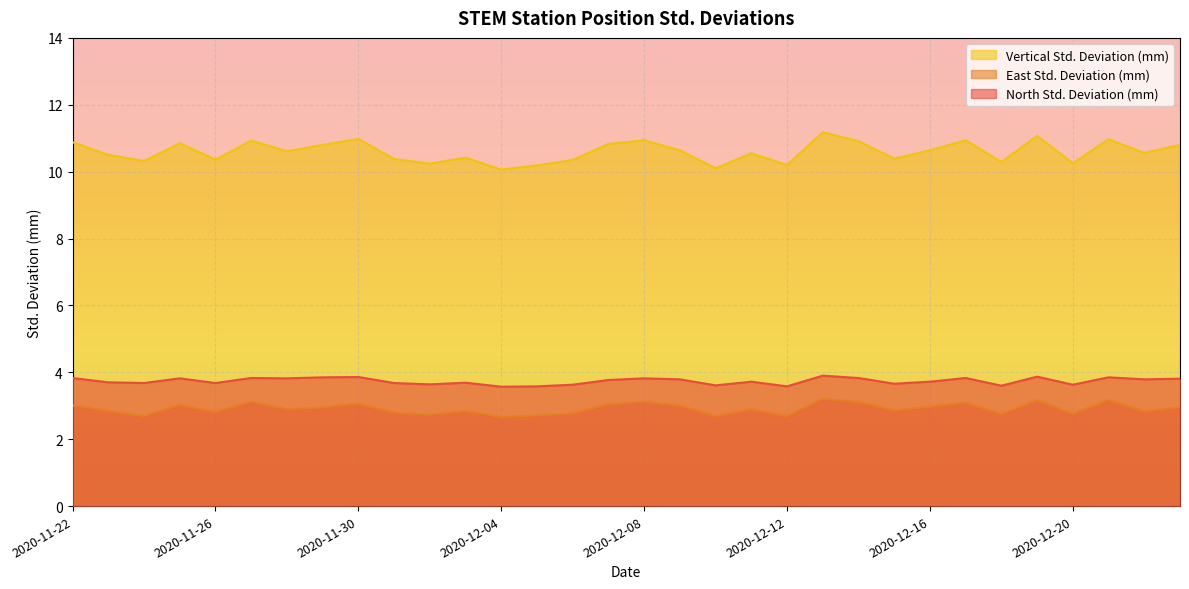

Reading left to right, list all the values displayed in this chart.

North Std. Deviation (mm): 2020-11-22=3.8	2020-11-23=3.7	2020-11-24=3.7	2020-11-25=3.8	2020-11-26=3.7	2020-11-27=3.8	2020-11-28=3.8	2020-11-29=3.9	2020-11-30=3.9	2020-12-01=3.7	2020-12-02=3.6	2020-12-03=3.7	2020-12-04=3.6	2020-12-05=3.6	2020-12-06=3.6	2020-12-07=3.8	2020-12-08=3.8	2020-12-09=3.8	2020-12-10=3.6	2020-12-11=3.7	2020-12-12=3.6	2020-12-13=3.9	2020-12-14=3.8	2020-12-15=3.7	2020-12-16=3.7	2020-12-17=3.8	2020-12-18=3.6	2020-12-19=3.9	2020-12-20=3.6	2020-12-21=3.9	2020-12-22=3.8	2020-12-23=3.8
East Std. Deviation (mm): 2020-11-22=3.0	2020-11-23=2.8	2020-11-24=2.7	2020-11-25=3.0	2020-11-26=2.8	2020-11-27=3.1	2020-11-28=2.9	2020-11-29=3.0	2020-11-30=3.1	2020-12-01=2.8	2020-12-02=2.7	2020-12-03=2.8	2020-12-04=2.7	2020-12-05=2.7	2020-12-06=2.8	2020-12-07=3.0	2020-12-08=3.1	2020-12-09=3.0	2020-12-10=2.7	2020-12-11=2.9	2020-12-12=2.7	2020-12-13=3.2	2020-12-14=3.1	2020-12-15=2.9	2020-12-16=3.0	2020-12-17=3.1	2020-12-18=2.8	2020-12-19=3.2	2020-12-20=2.8	2020-12-21=3.2	2020-12-22=2.8	2020-12-23=3.0
Vertical Std. Deviation (mm): 2020-11-22=10.9	2020-11-23=10.5	2020-11-24=10.3	2020-11-25=10.8	2020-11-26=10.4	2020-11-27=10.9	2020-11-28=10.6	2020-11-29=10.8	2020-11-30=11.0	2020-12-01=10.4	2020-12-02=10.2	2020-12-03=10.4	2020-12-04=10.1	2020-12-05=10.2	2020-12-06=10.3	2020-12-07=10.8	2020-12-08=10.9	2020-12-09=10.6	2020-12-10=10.1	2020-12-11=10.6	2020-12-12=10.2	2020-12-13=11.2	2020-12-14=10.9	2020-12-15=10.4	2020-12-16=10.6	2020-12-17=10.9	2020-12-18=10.3	2020-12-19=11.1	2020-12-20=10.2	2020-12-21=11.0	2020-12-22=10.6	2020-12-23=10.8